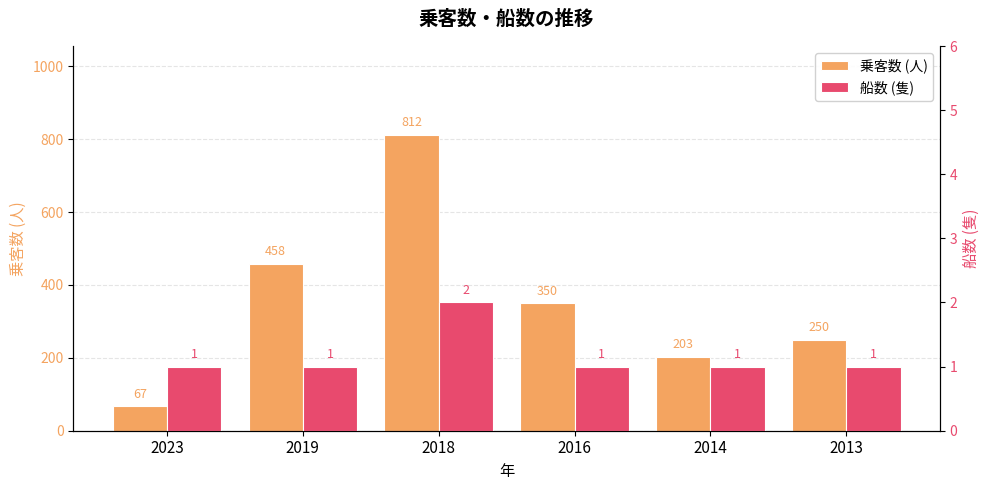

List the series in order of their peak value, lowest first.

船数 (隻), 乗客数 (人)